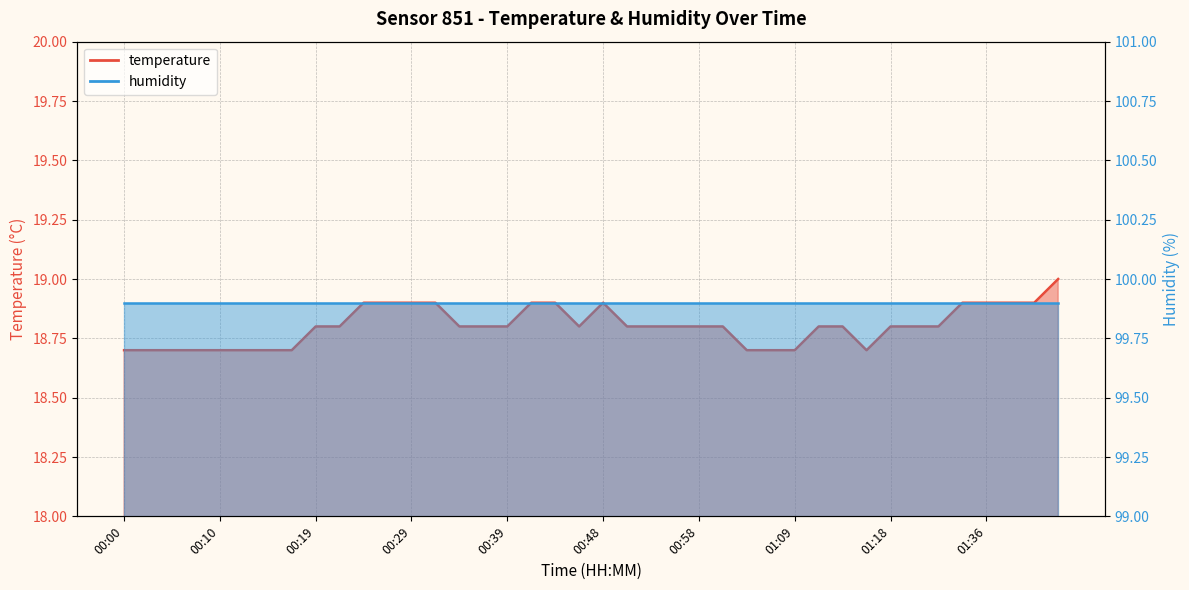

List the labels in order of value, smallest first.

00:00, 00:02, 00:05, 00:07, 00:10, 00:12, 00:14, 00:17, 01:03, 01:06, 01:09, 01:16, 00:19, 00:22, 00:34, 00:36, 00:39, 00:46, 00:51, 00:53, 00:56, 00:58, 01:01, 01:11, 01:13, 01:18, 01:26, 01:31, 00:24, 00:27, 00:29, 00:31, 00:41, 00:44, 00:48, 01:34, 01:36, 01:39, 01:41, 01:44